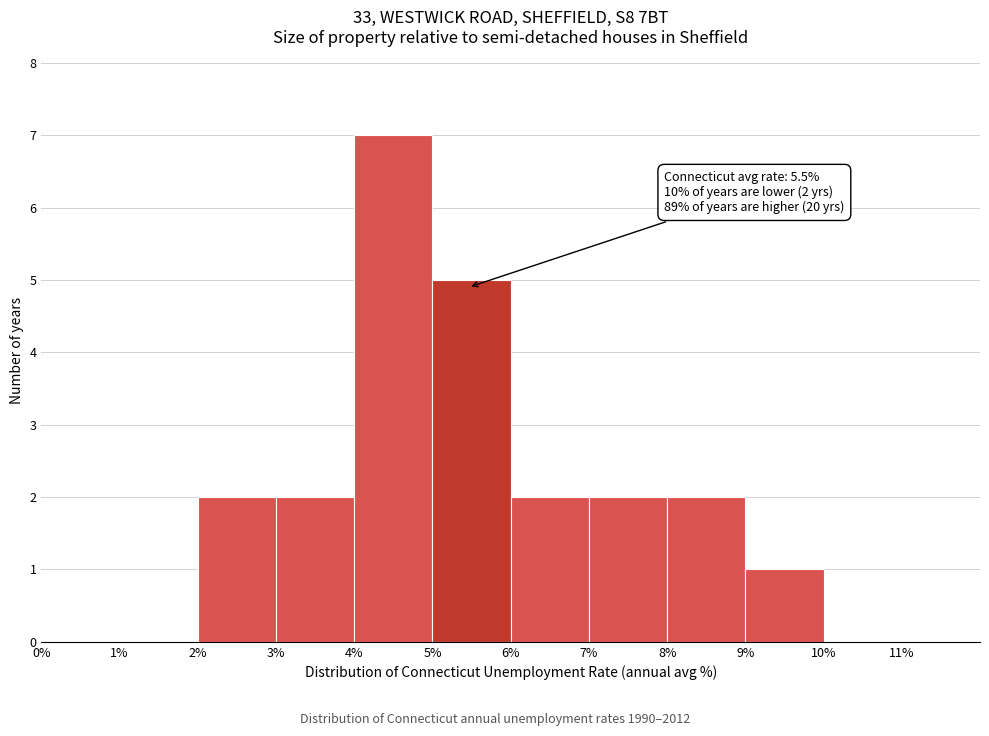

Over which range of the x-axis is the bar tallest?

4% to 5%